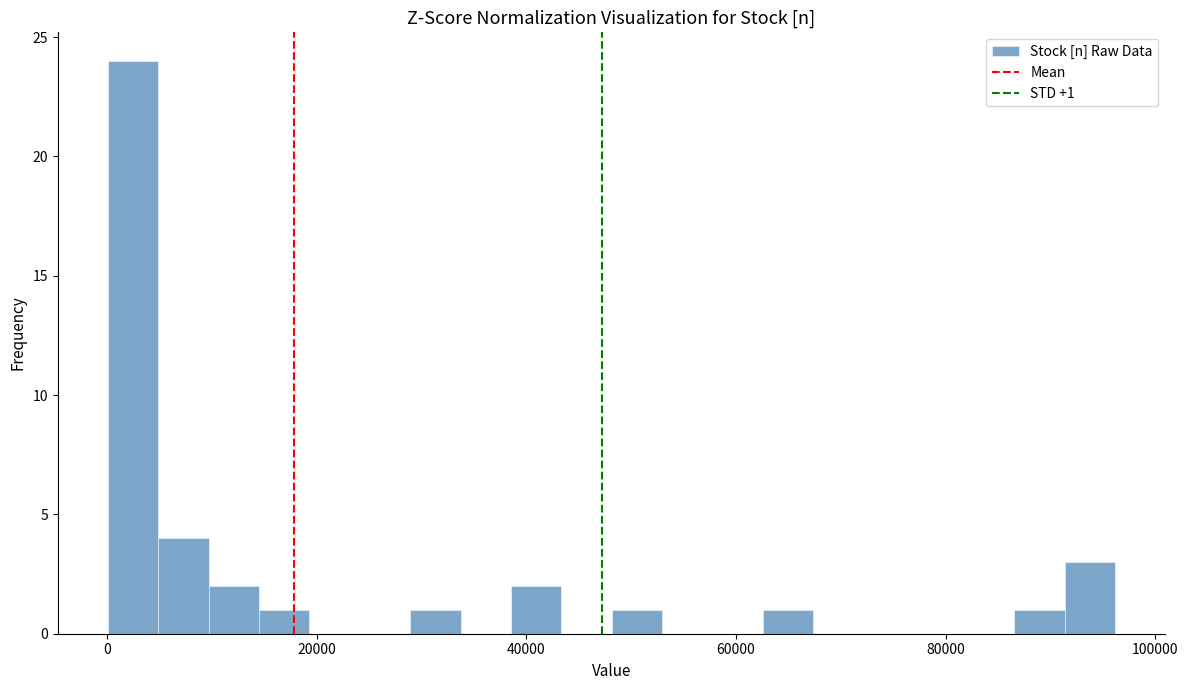

Read against the x-axis, roughly where is the centre of the tallest bar?

2000